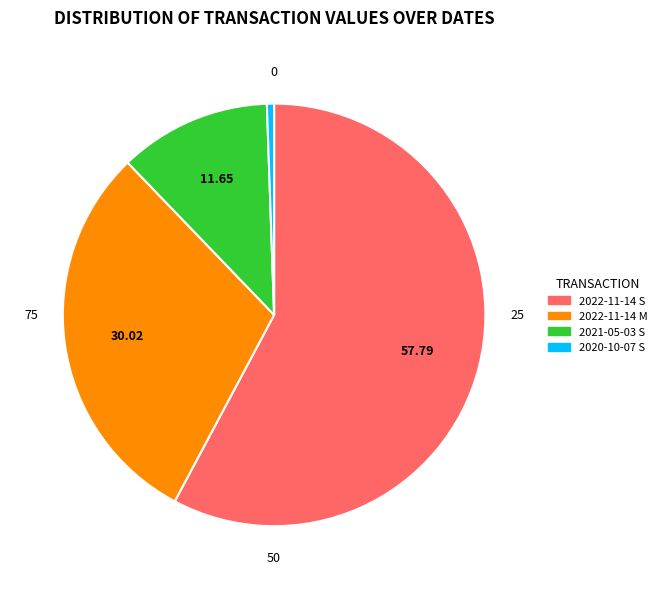

Count the number of slices in the pie.

7